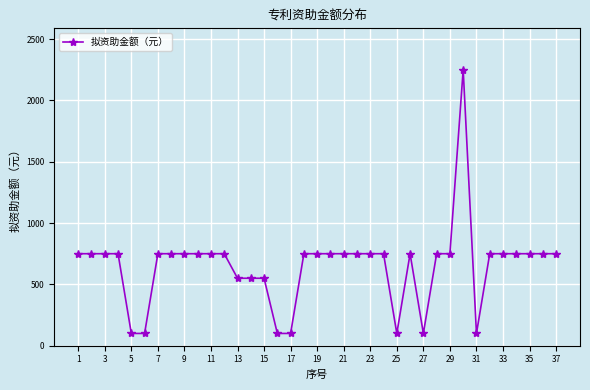

What is the average value?

651